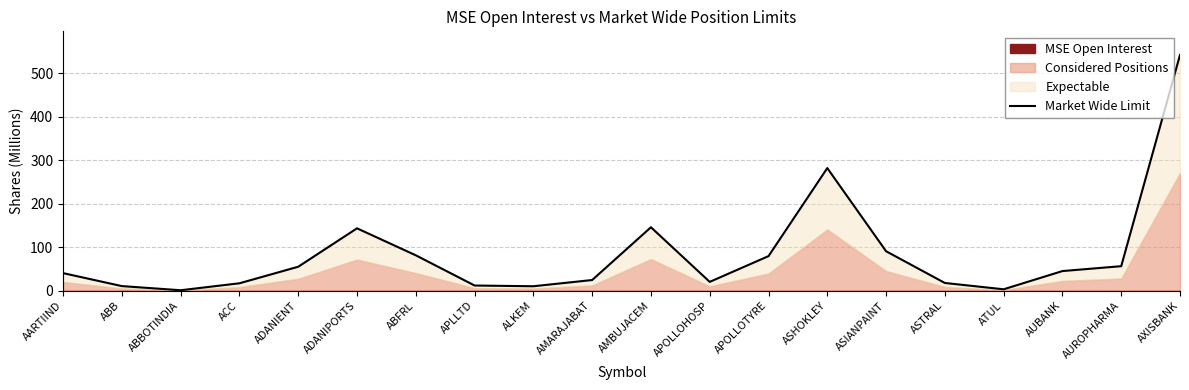

What value does the data have at ADANIPORTS?

143.6